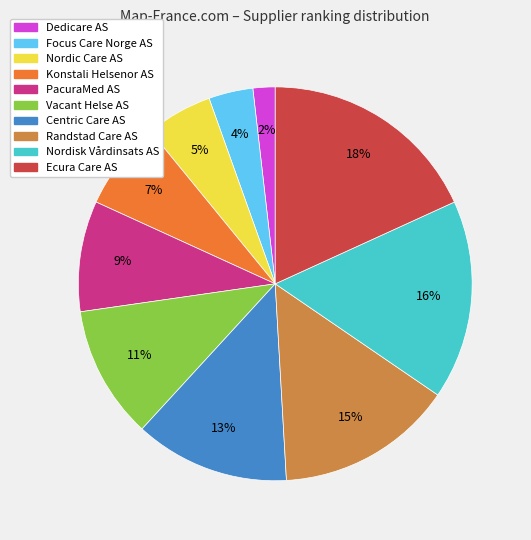

Which slice is the largest?

Ecura Care AS